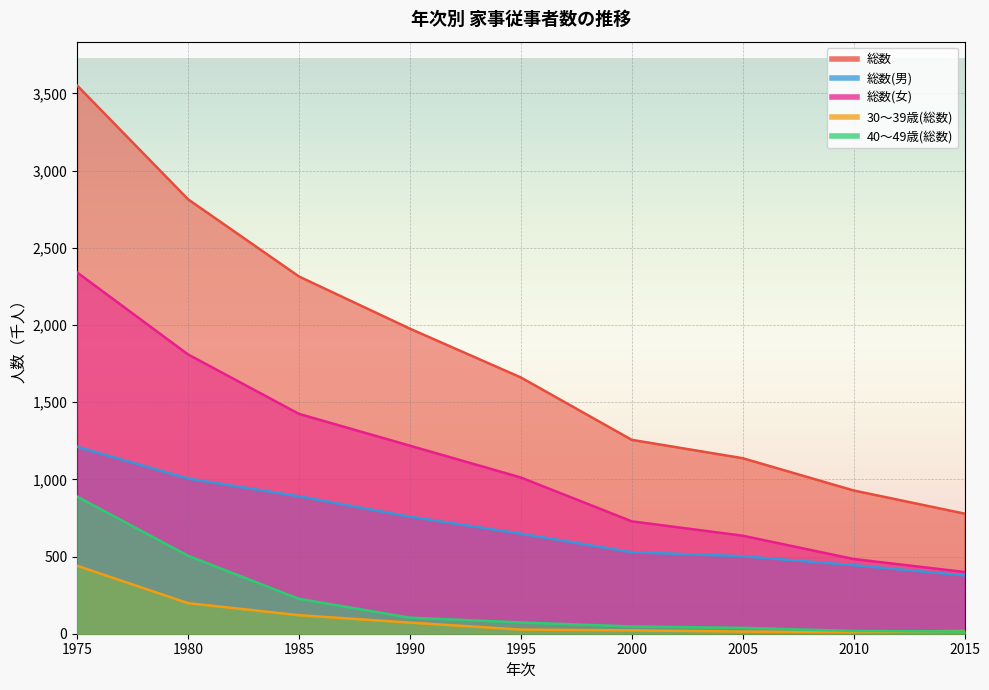

What are all the series names shown in the legend?

総数, 総数(男), 総数(女), 30～39歳(総数), 40～49歳(総数)